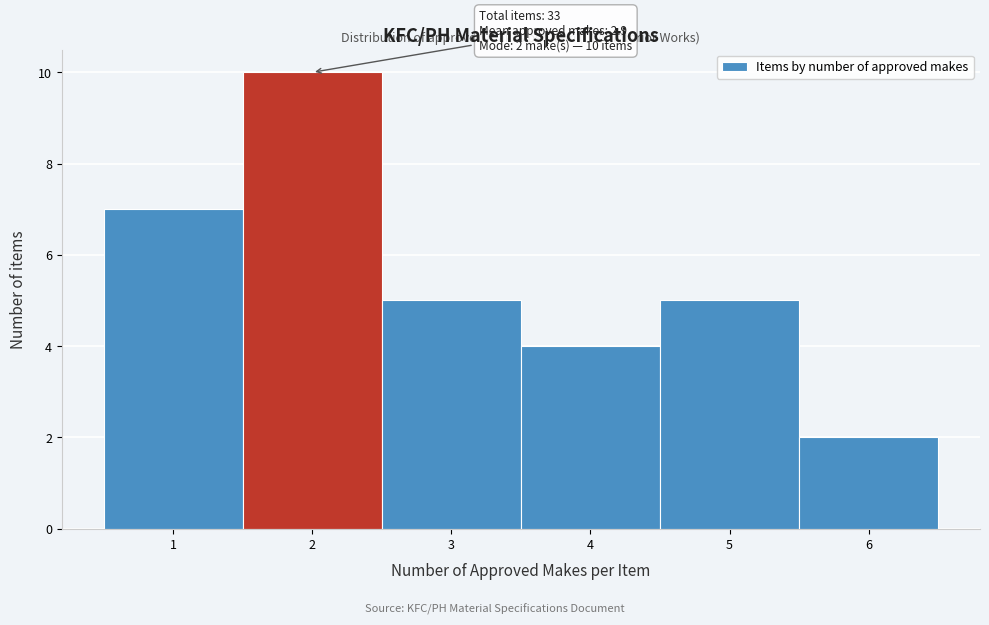

Which range on the x-axis has the tallest bar?

1.5 to 2.5